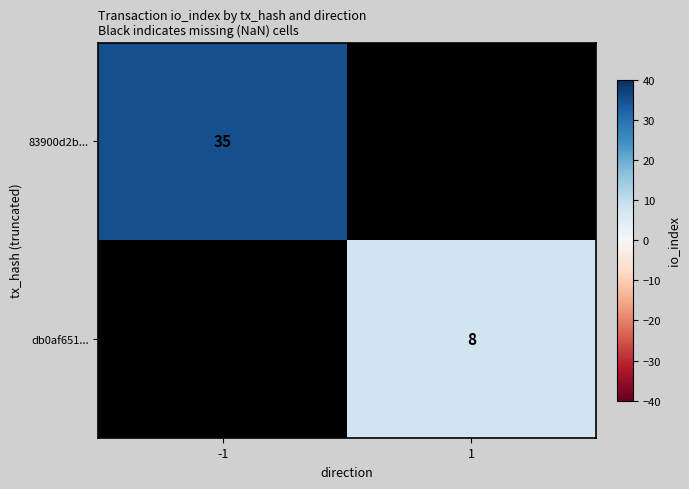

True or false: db0af651... has a value of 4 at 1.

False